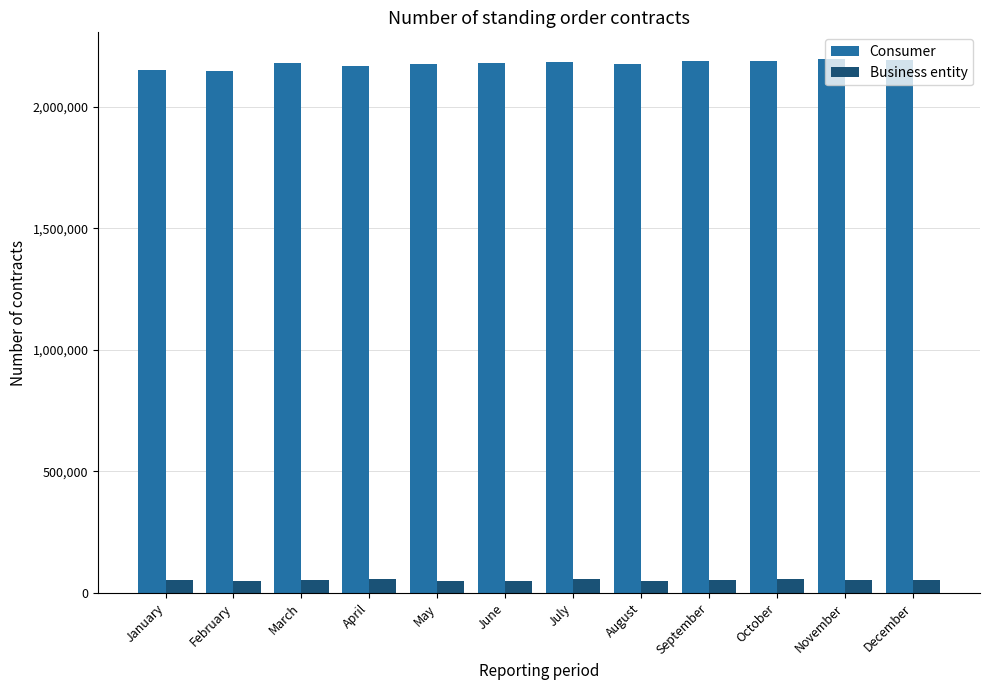

What are all the series names shown in the legend?

Consumer, Business entity